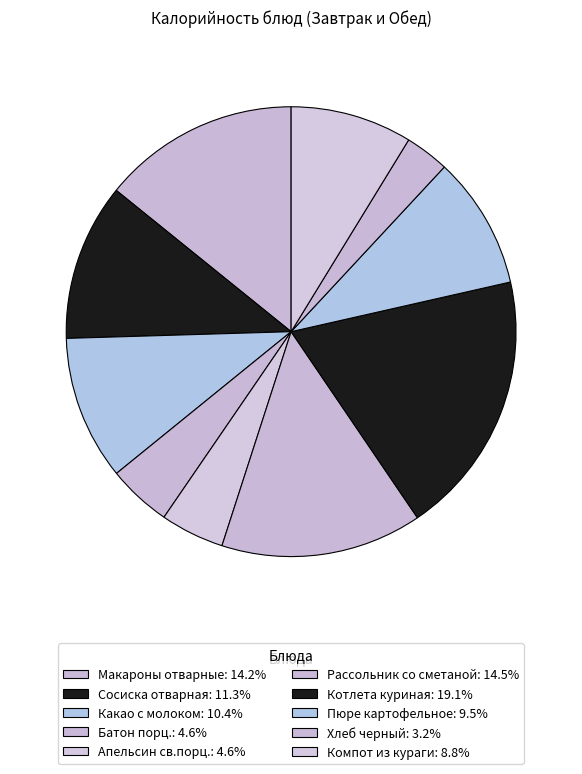

To the nearest percent, what is the difference between the Макароны отварные and Какао с молоком slice percentages?

4%